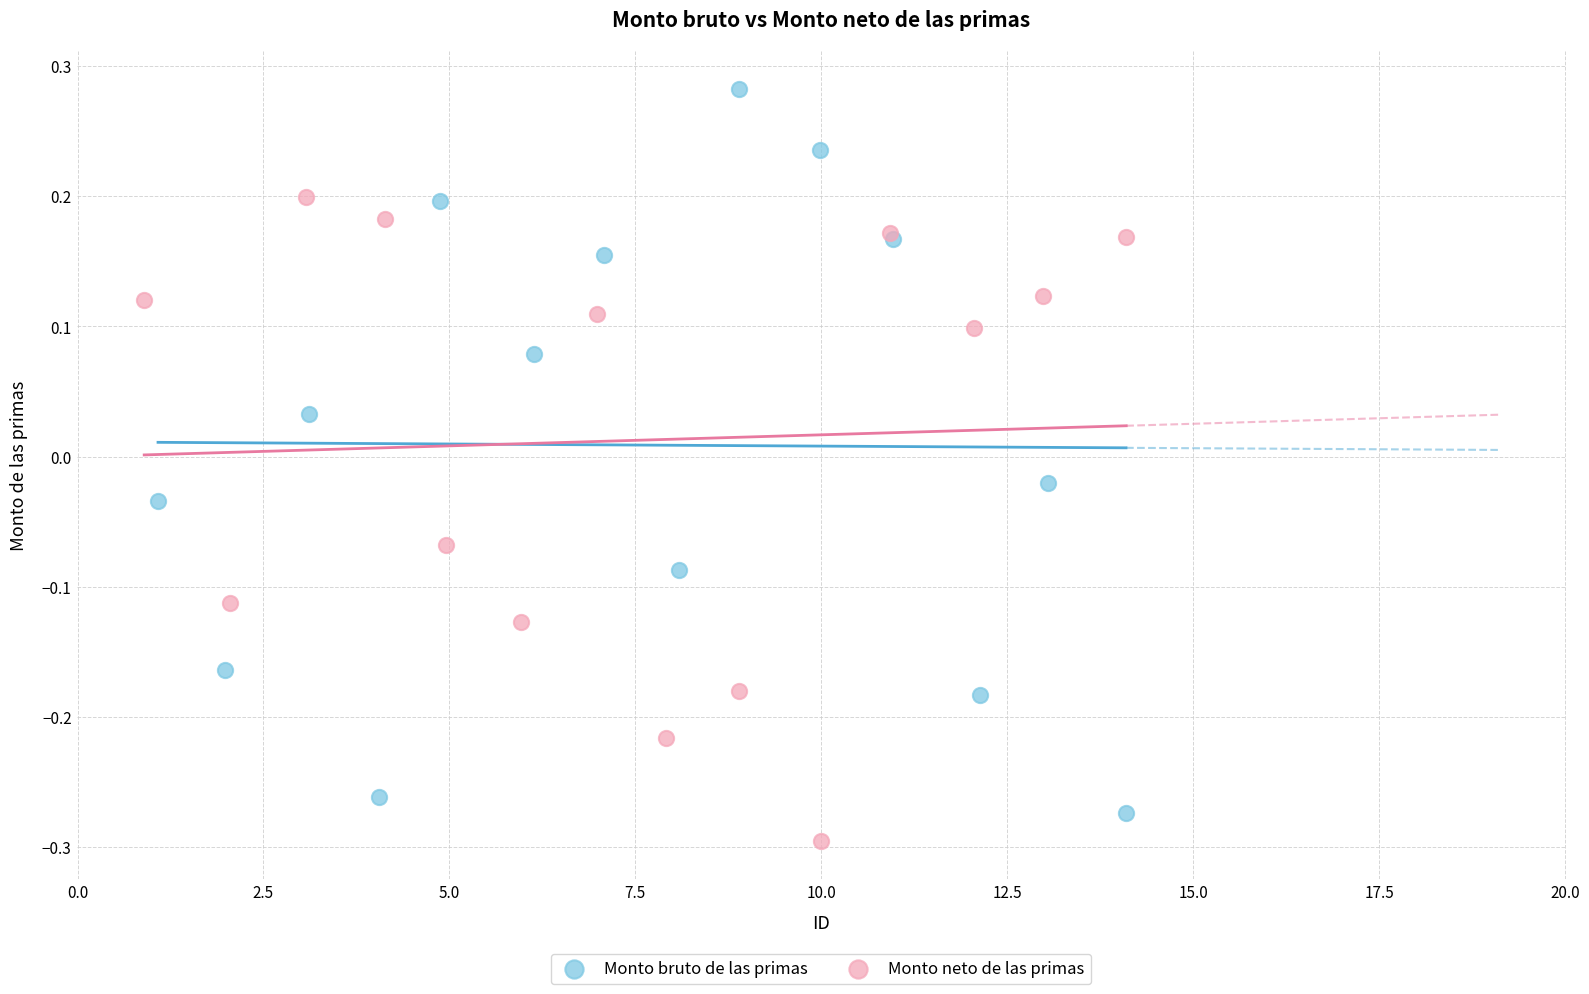

Which series has the largest Y range (max minus min)?

Monto bruto de las primas